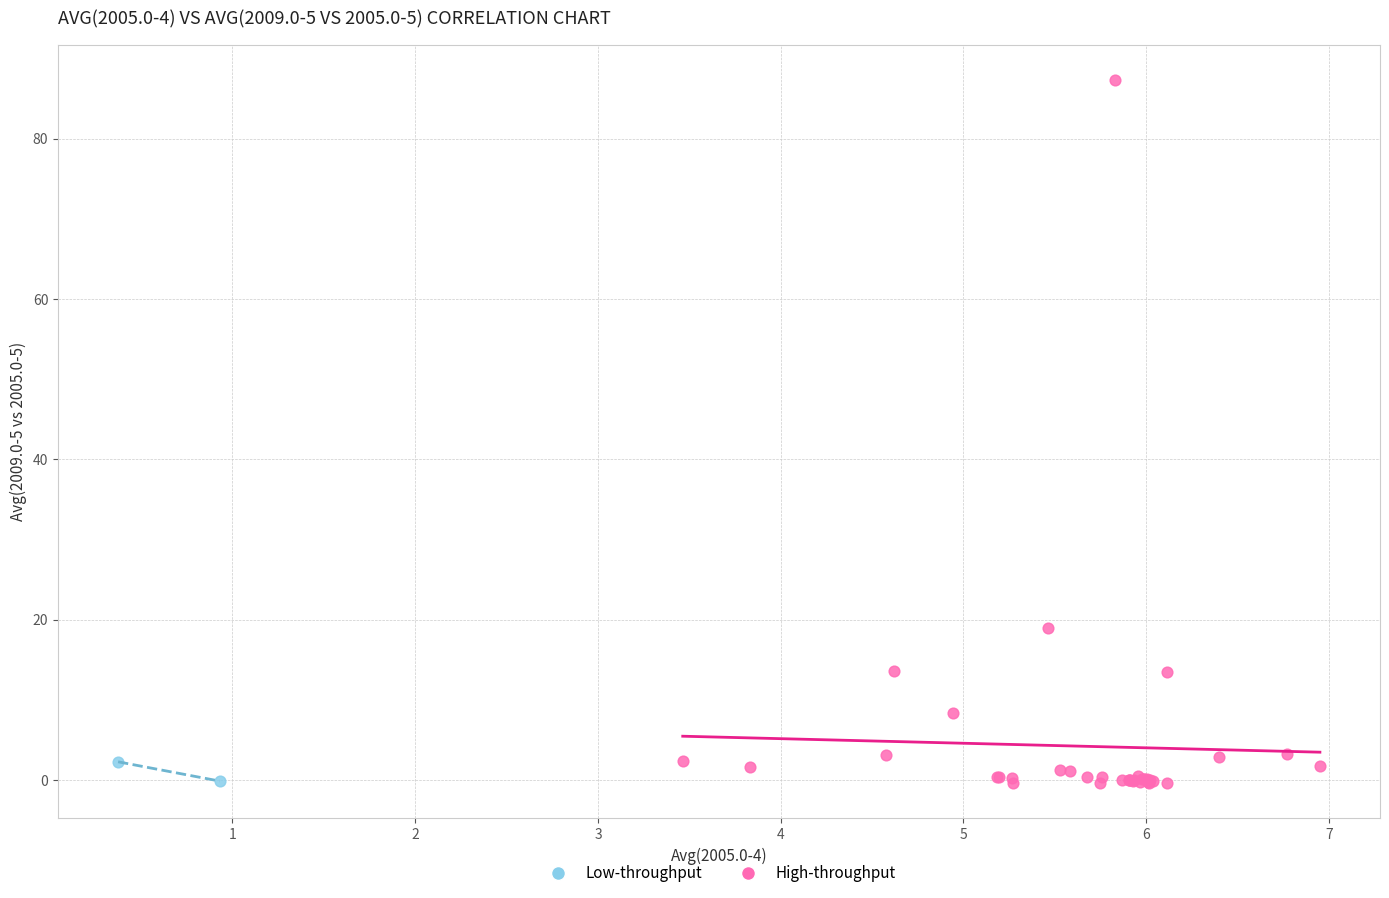

Which series has the widest spread of Y values?

High-throughput